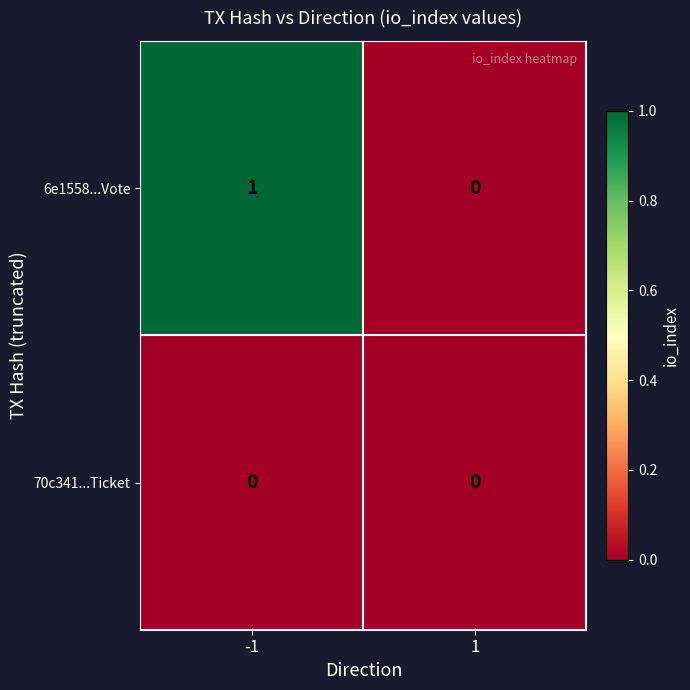

Reading left to right, transcribe all the data shown in this chart.

6e1558...Vote: 1	0
70c341...Ticket: 0	0